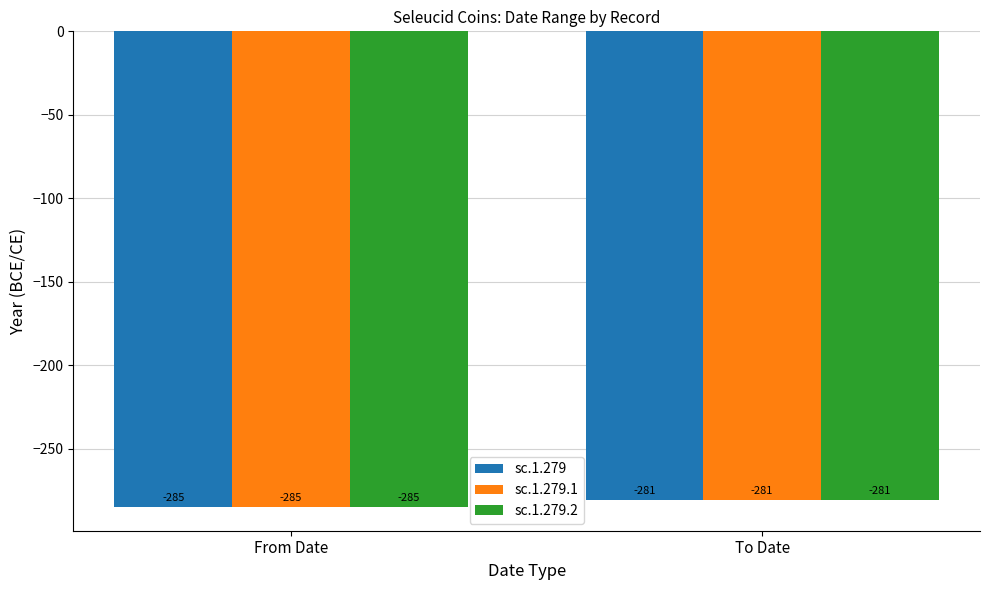

At which category is the sum across all series the highest?

To Date